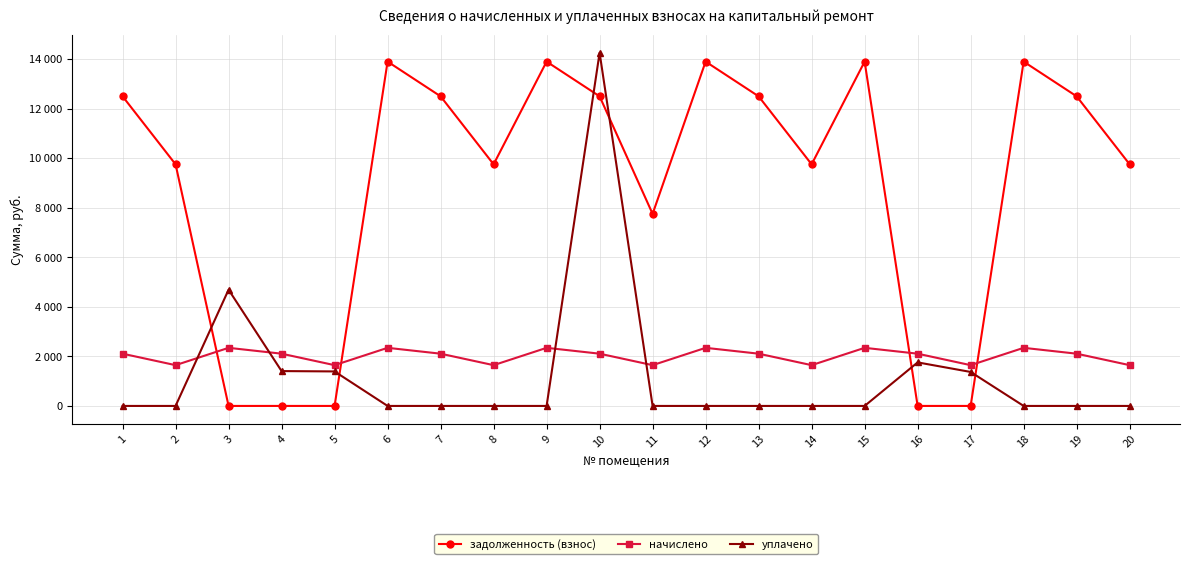

Which series changed the most between 10 and 13?

уплачено